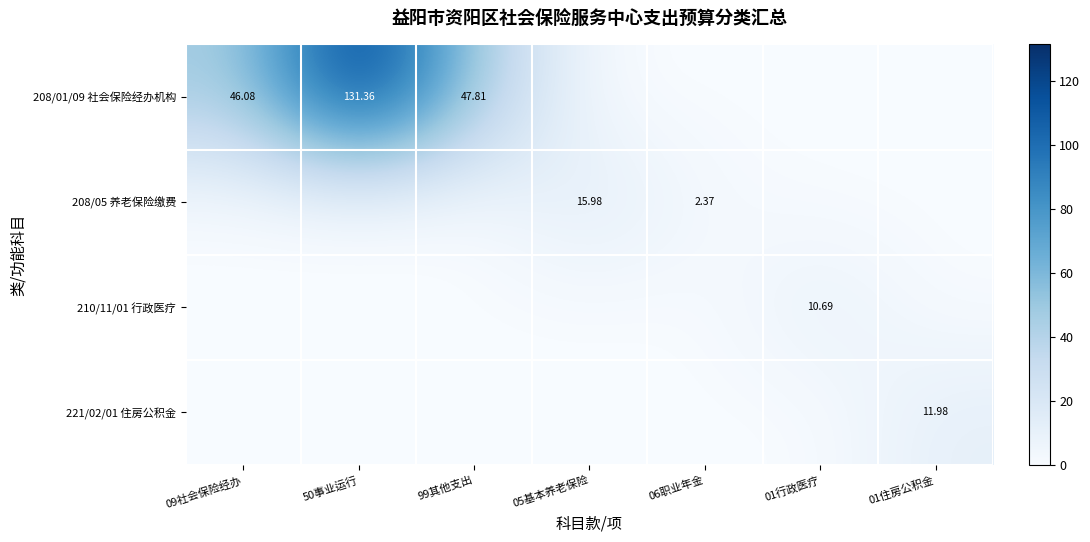

What is the difference between the maximum and minimum values in the 208/01/09 社会保险经办机构 series?

131.4